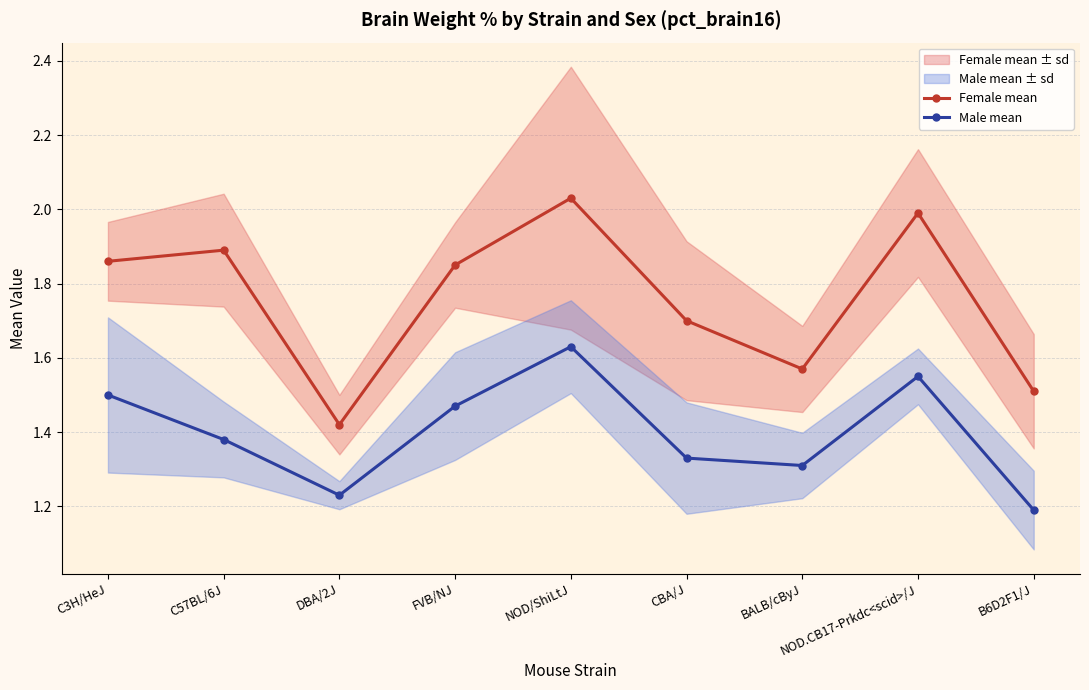

Which category has the highest value in the Male mean series?

NOD/ShiLtJ